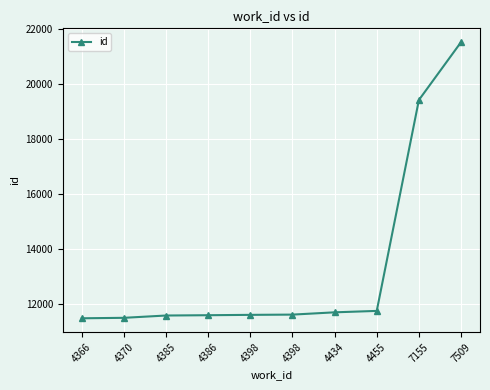

Which has a higher value, 4398 or 4385?

4398